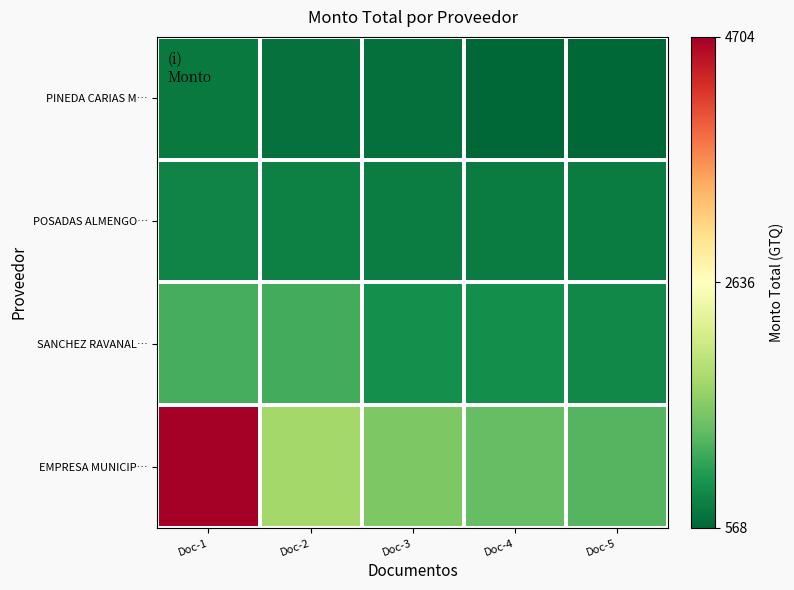

Which category has the highest value across all series?

Doc-1